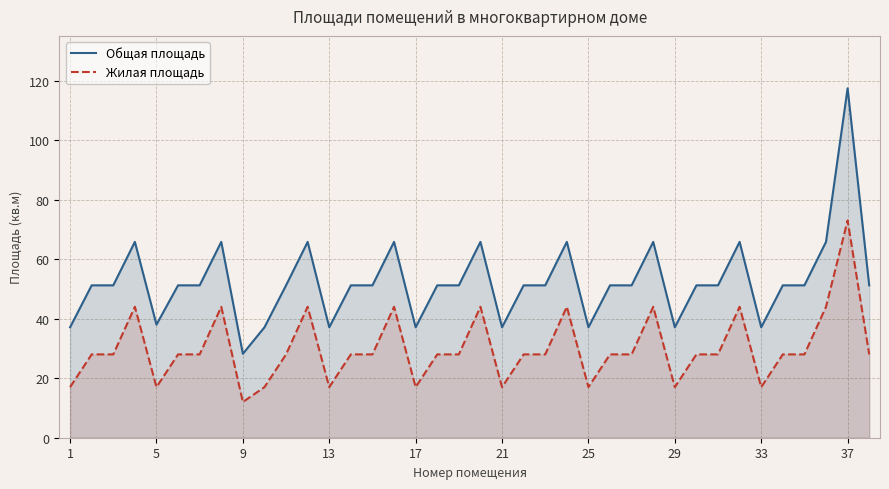

Which category has the highest value across all series?

37